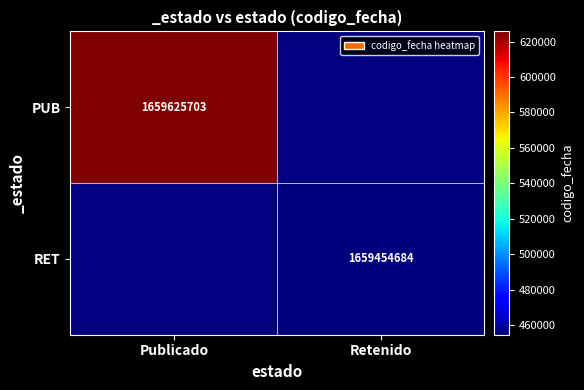

Which has a higher value, Retenido or Publicado?

Publicado